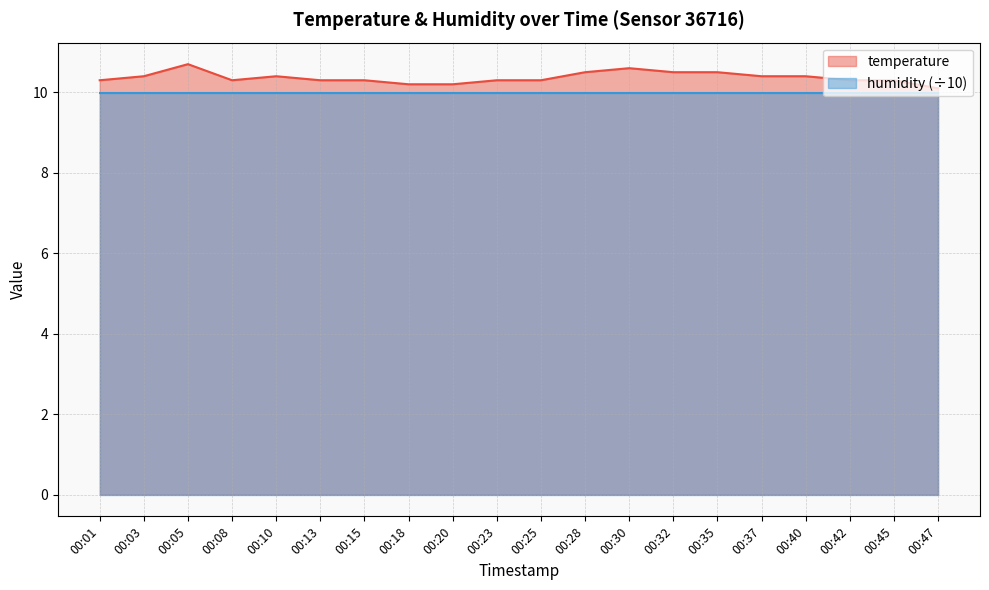

Count the values in the range 10 to 11.

20